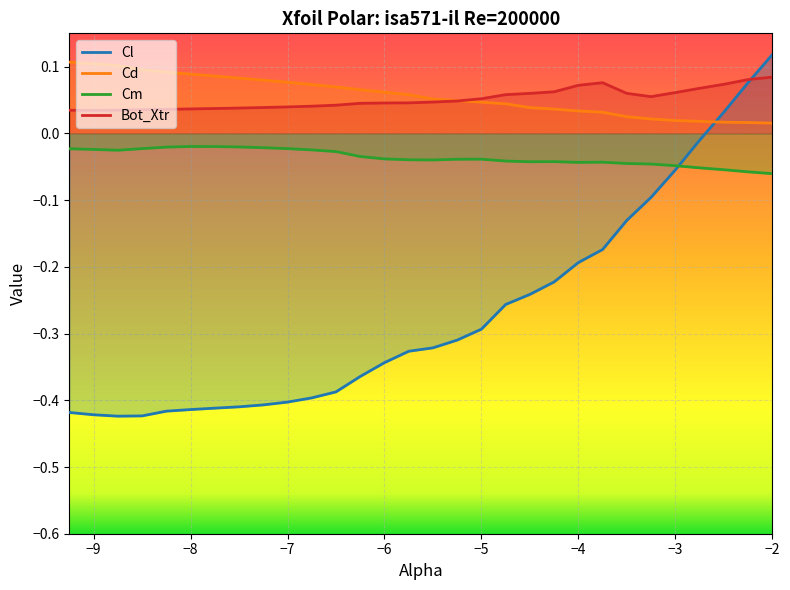

How many data points in Cl are above 0?

3